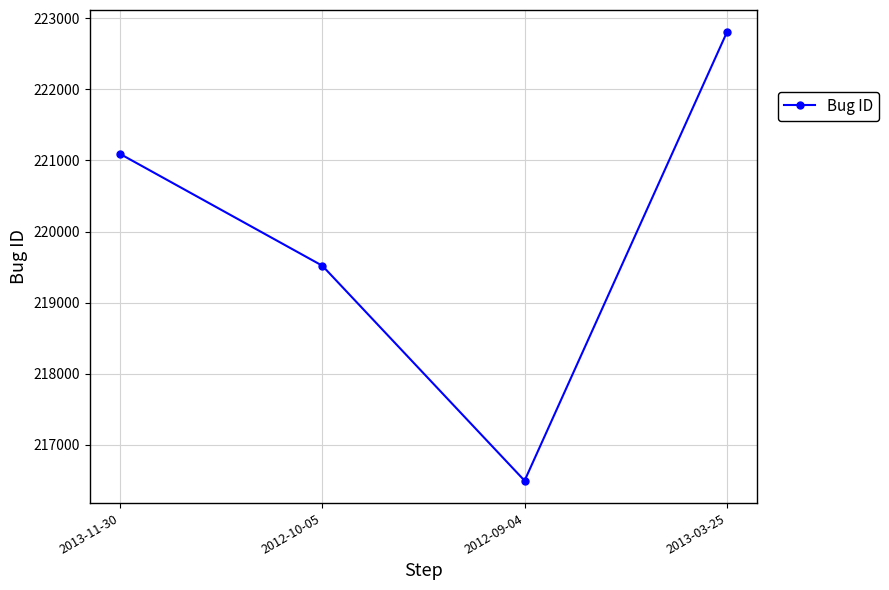

What is the label of the 4th point from the right?

2013-11-30